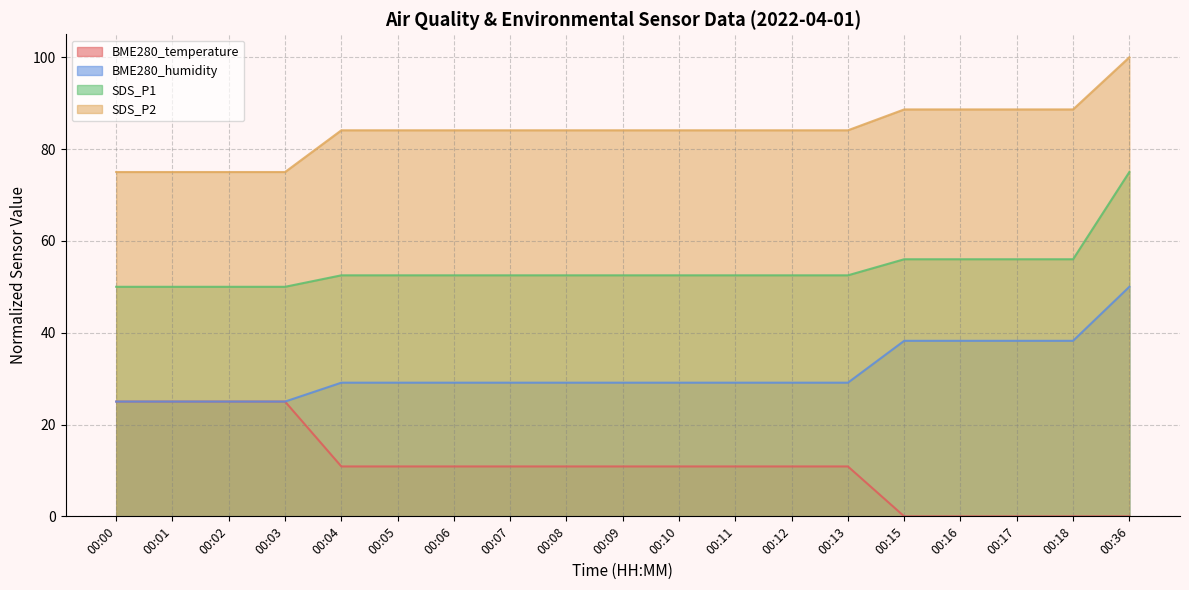

What is the total value across all series at 00:06?

176.6